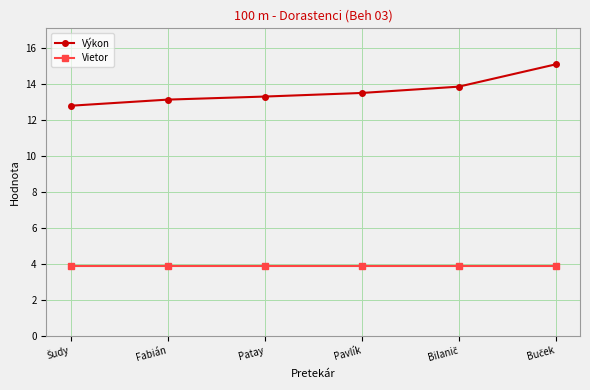

True or false: Výkon and Vietor cross at least once.

False